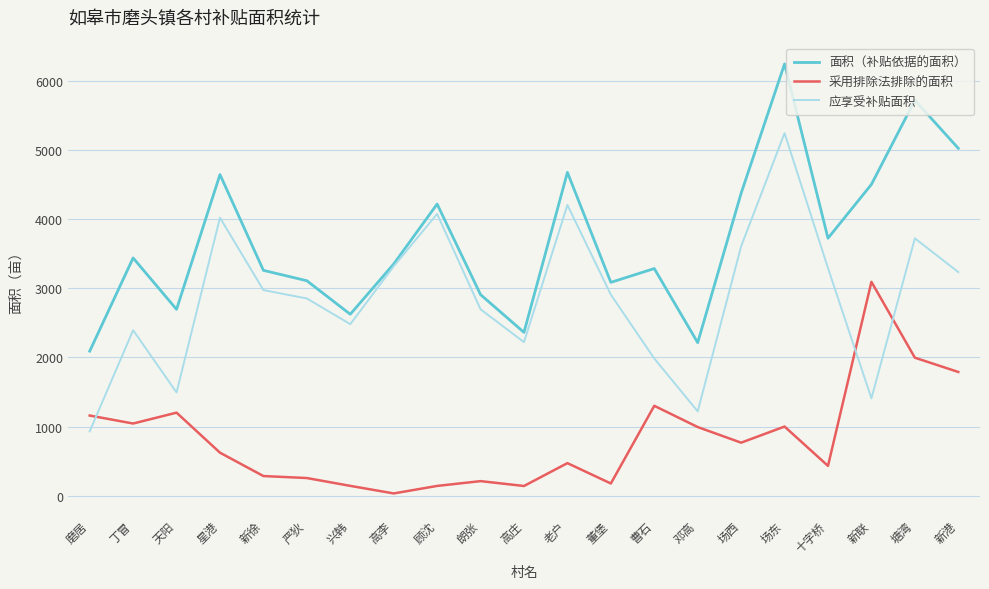

What is the difference between the highest and lowest values at 董堡?

2909.0